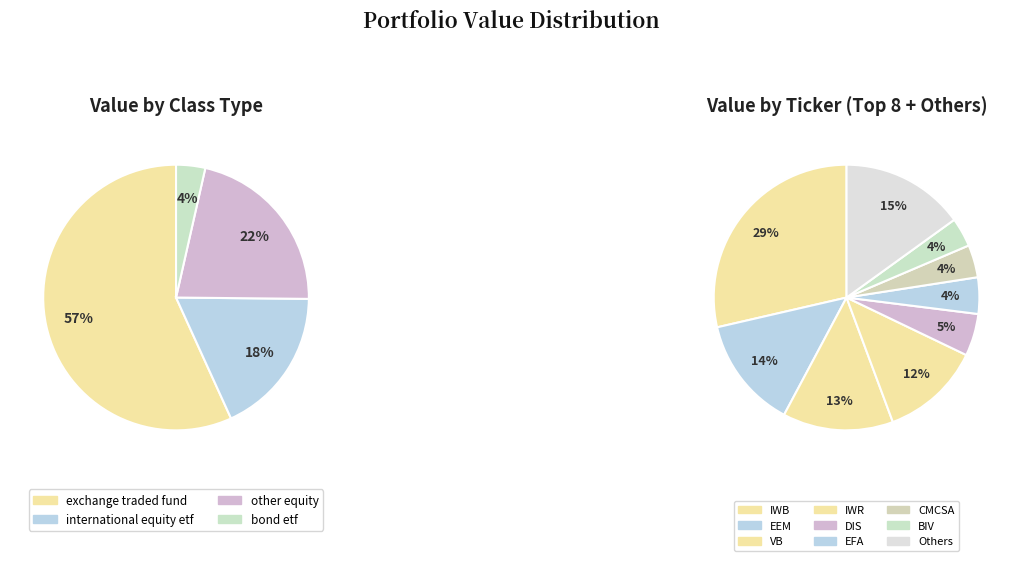

What percentage do PayPal Holdings Inc (PYPL) and Vanguard Intermediate Term Bond ETF (BIV) together represent?

6.6%